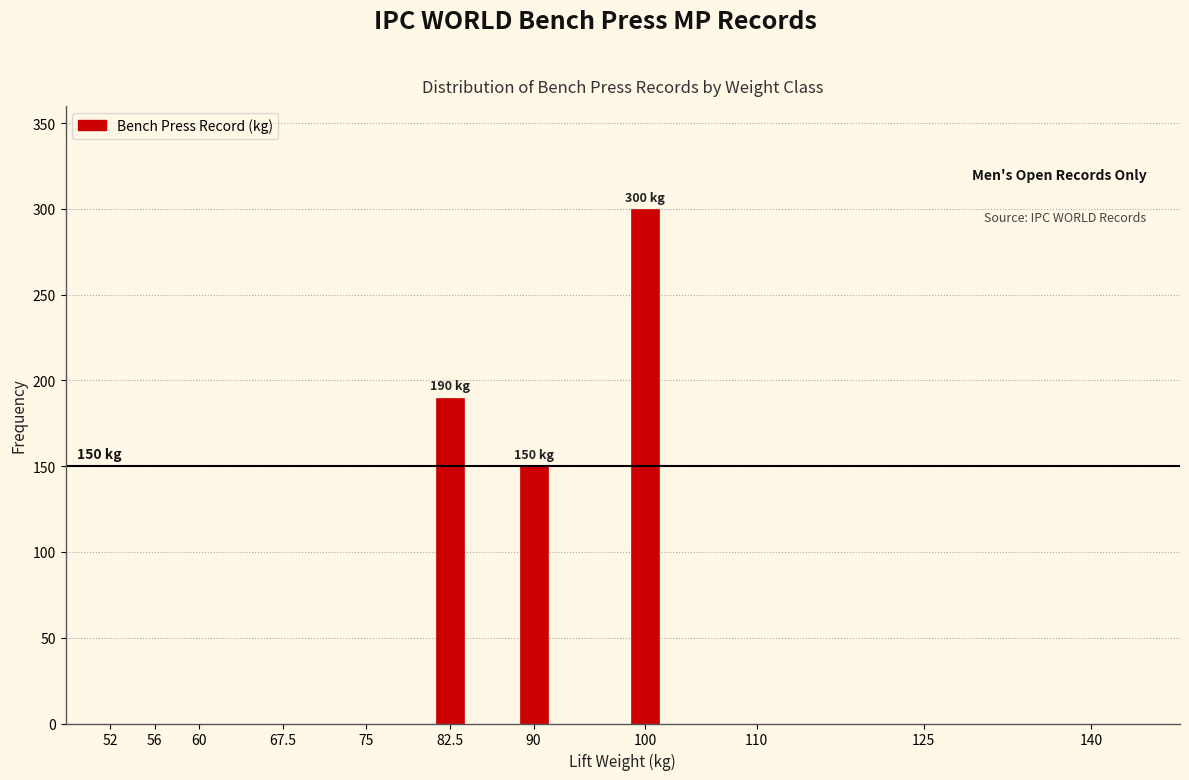

Reading right to left, transcribe all the data shown in this chart.

140=0	125=0	110=0	100=300	90=150	82.5=190	75=0	67.5=0	60=0	56=0	52=0